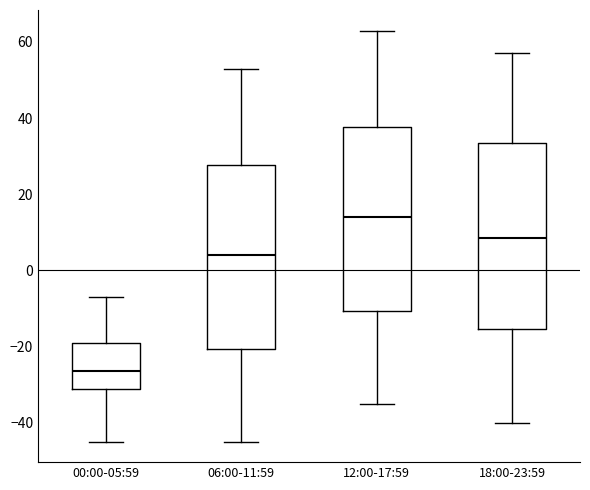

Reading left to right, transcribe this box plot: for each box, give where its median line is, the range the box spans, and where its two whiskers end, as read against the y-axis. The values are not printed on the chart, so give them approximately, as read against the axis.

00:00-05:59: median -26, box -32 to -20, whiskers -46 to -8
06:00-11:59: median 4, box -20 to 28, whiskers -46 to 52
12:00-17:59: median 14, box -10 to 38, whiskers -36 to 62
18:00-23:59: median 8, box -16 to 34, whiskers -40 to 56